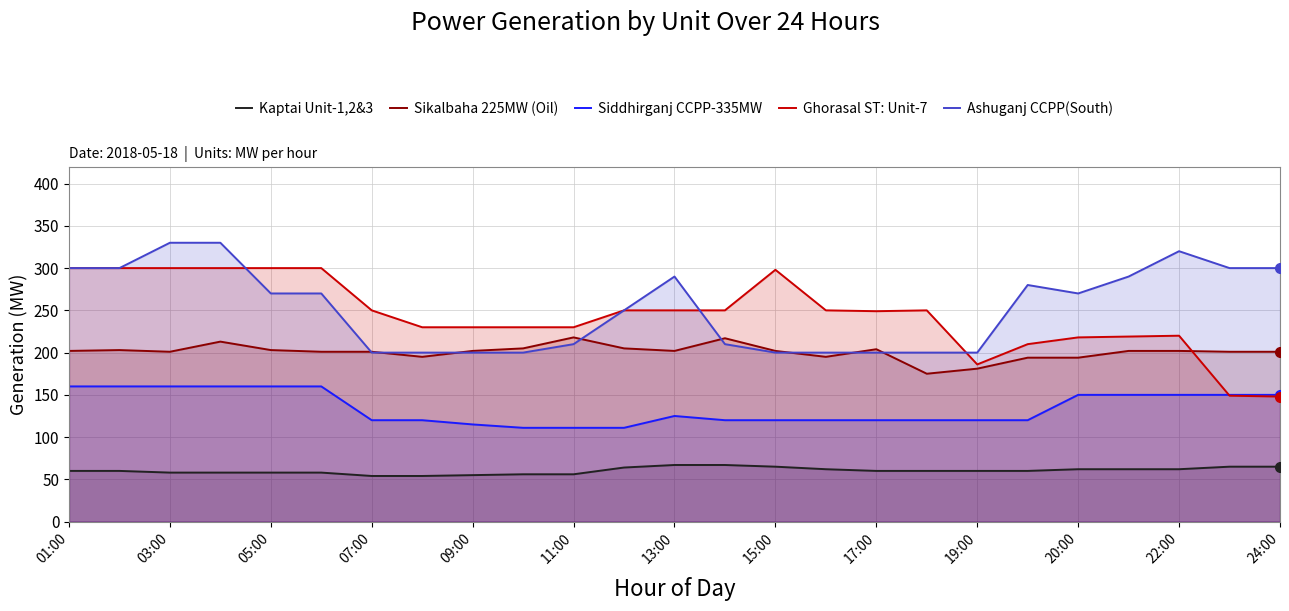

What is the lowest value of the Siddhirganj CCPP-335MW series?

111